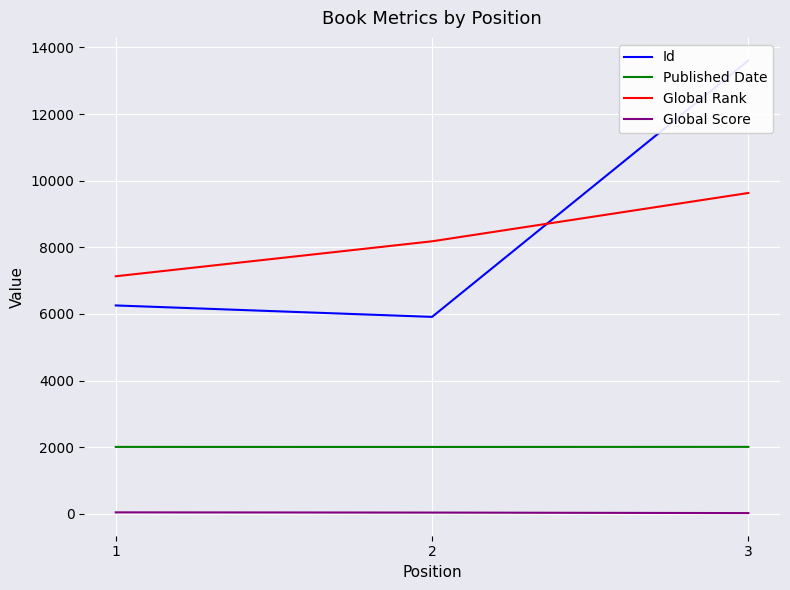

Which series changed the most between 1 and 3?

Id